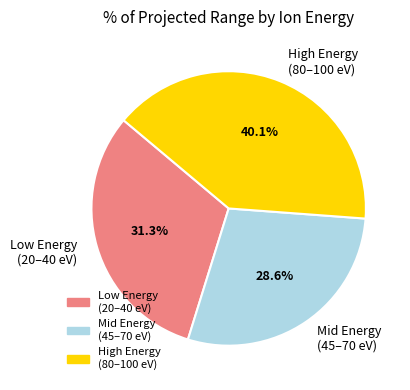

Approximately how many times larger is the value at Low Energy (20–40 eV) compared to High Energy (80–100 eV)?

0.8